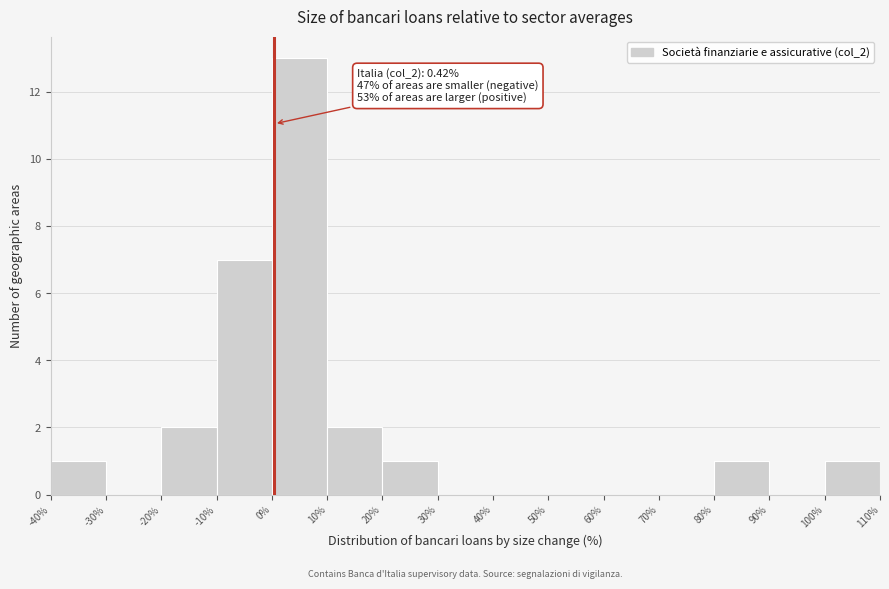

Which range on the x-axis has the tallest bar?

0% to 10%